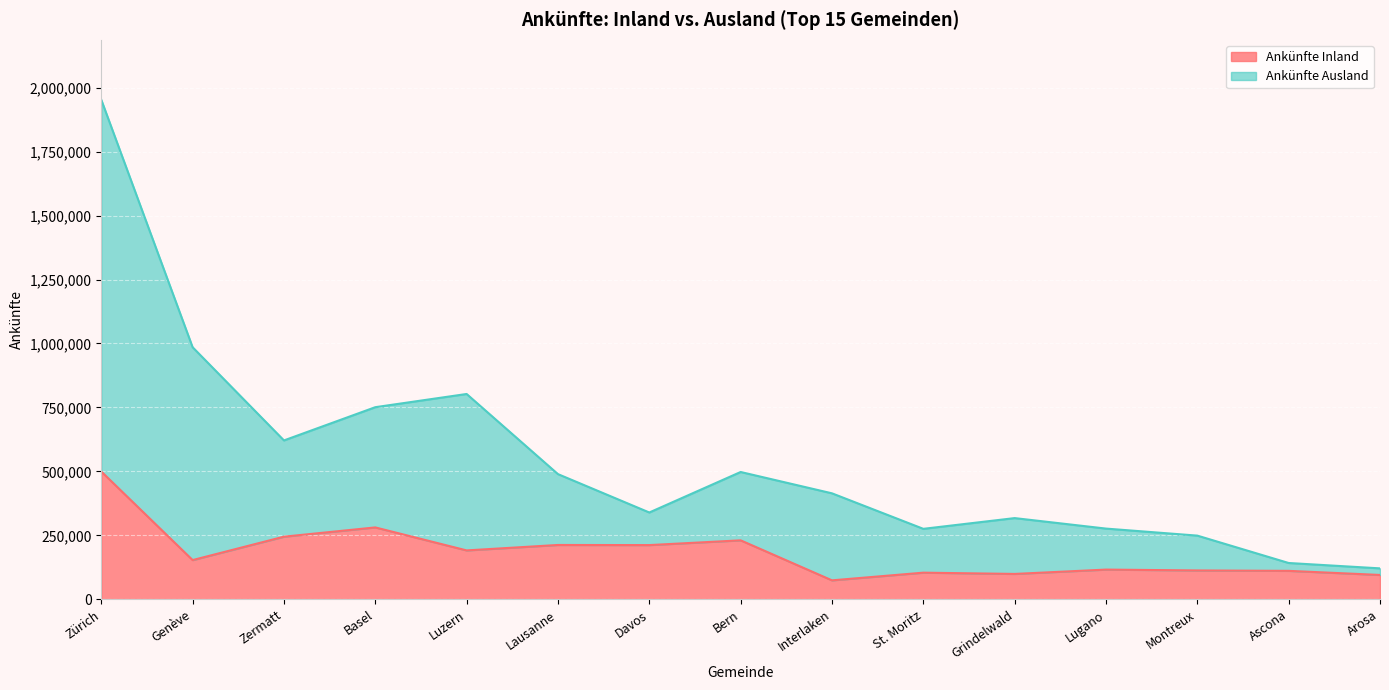

What position from the right is Lausanne?

10